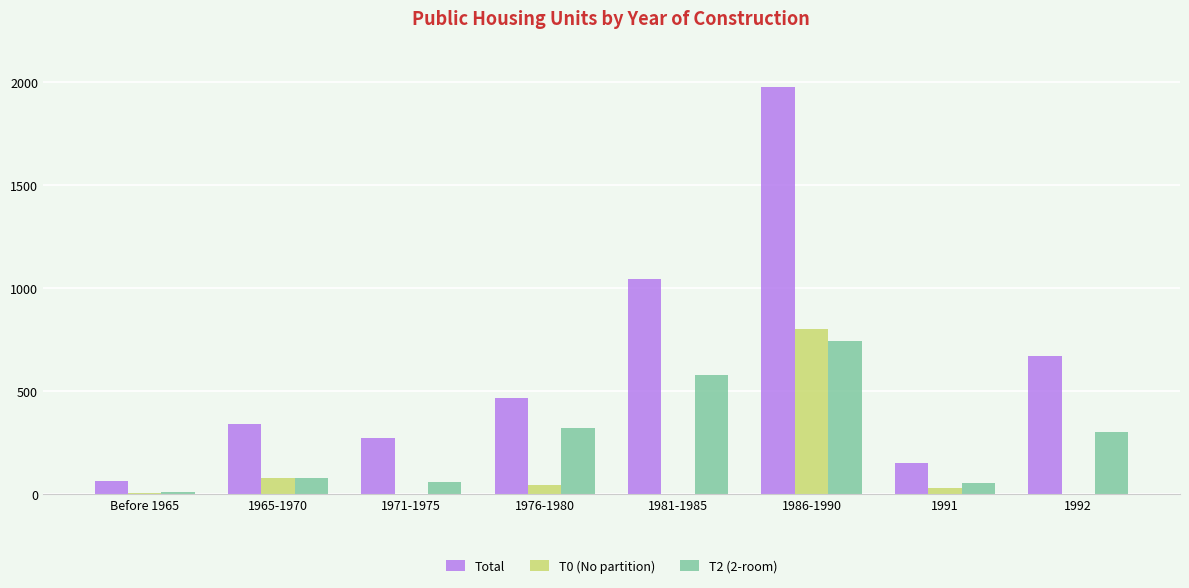

Between Before 1965 and 1992, which series saw the biggest shift?

Total